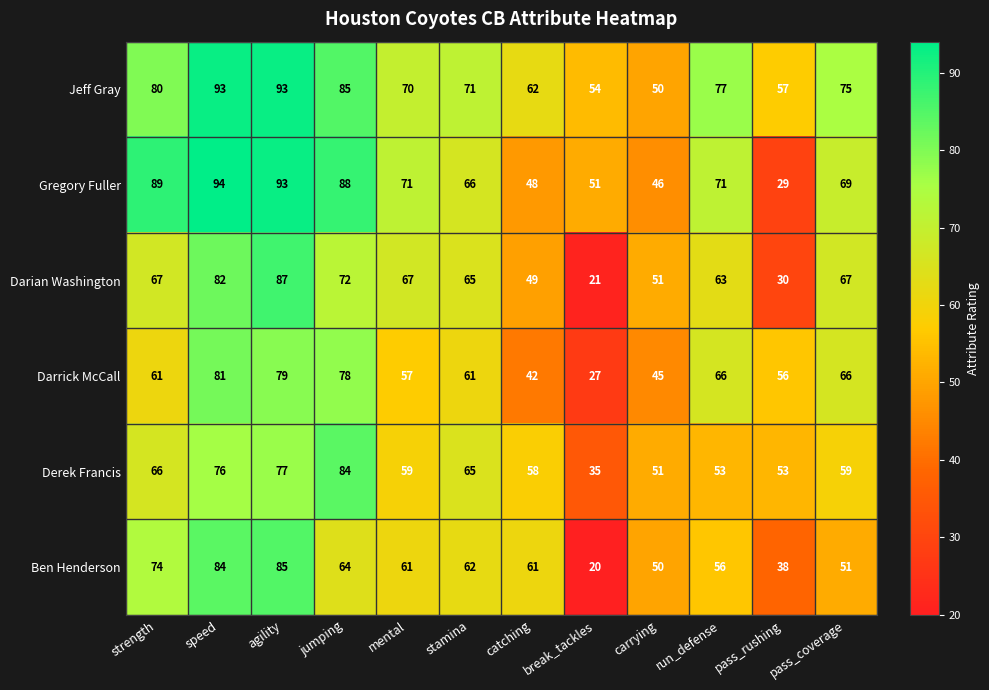

What is the spread (max minus min) of values at speed?

18